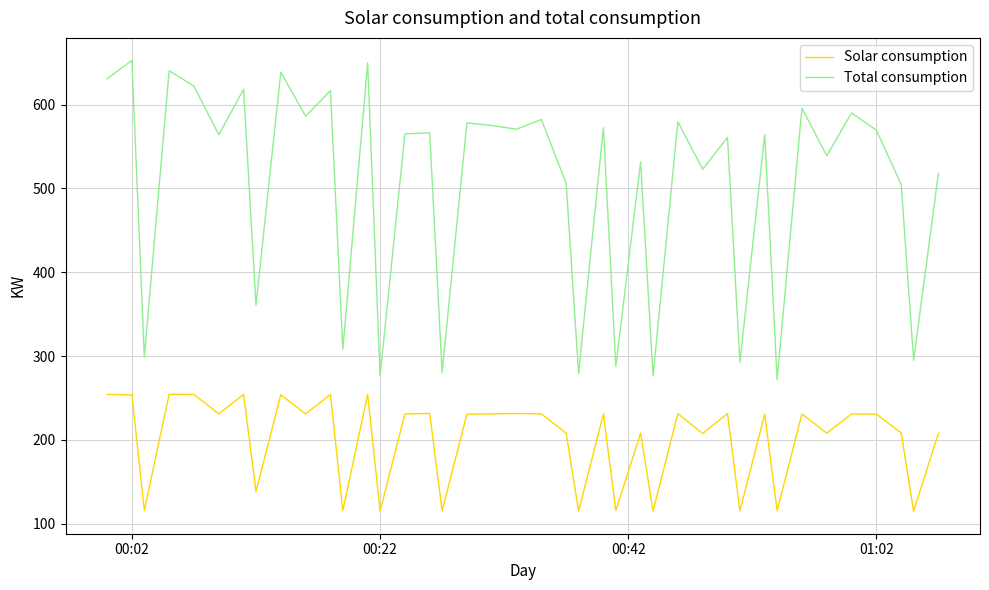

Which series has the largest range (max minus min)?

Total consumption